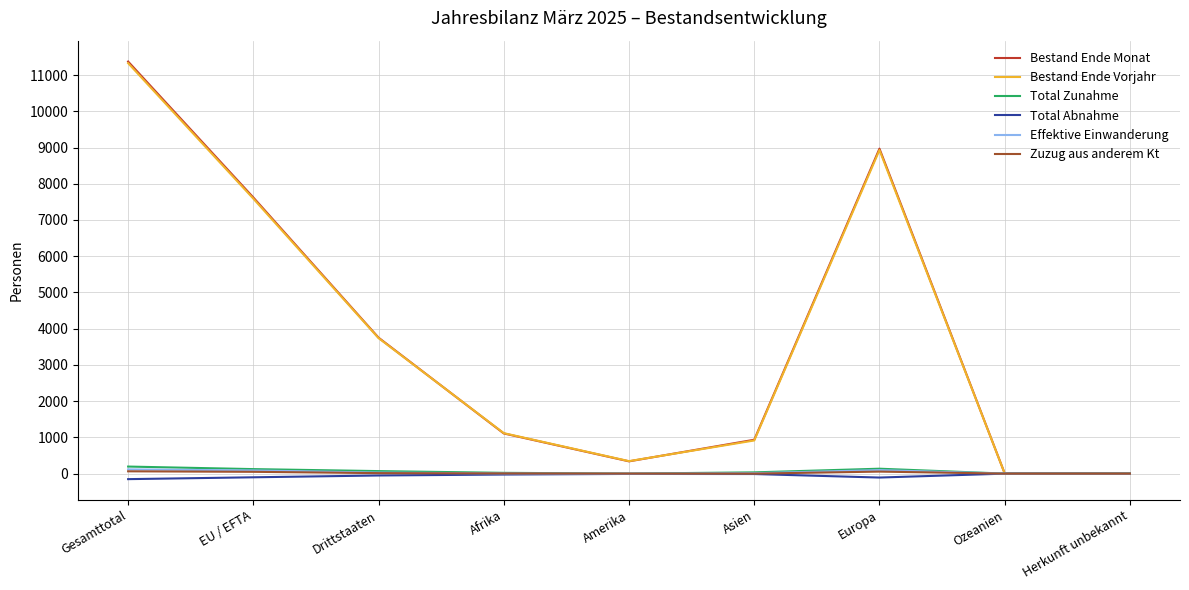

What is the approximate value of Total Zunahme at Ozeanien?

1